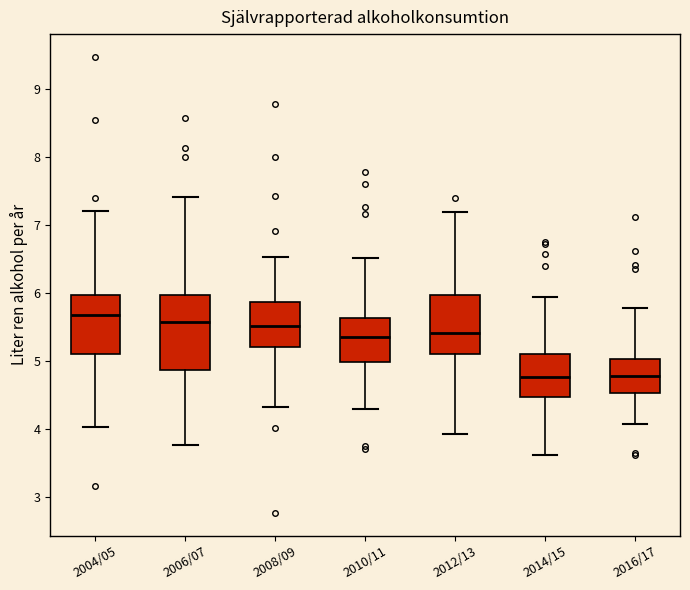

Reading left to right, transcribe this box plot: for each box, give where its median line is, the range the box spans, and where its two whiskers end, as read against the y-axis. The values are not printed on the chart, so give them approximately, as read against the axis.

2004/05: median 5.7, box 5.1 to 6.0, whiskers 4.0 to 7.2
2006/07: median 5.6, box 4.9 to 6.0, whiskers 3.8 to 7.4
2008/09: median 5.5, box 5.2 to 5.9, whiskers 4.3 to 6.5
2010/11: median 5.4, box 5.0 to 5.6, whiskers 4.3 to 6.5
2012/13: median 5.4, box 5.1 to 6.0, whiskers 3.9 to 7.2
2014/15: median 4.8, box 4.5 to 5.1, whiskers 3.6 to 5.9
2016/17: median 4.8, box 4.5 to 5.0, whiskers 4.1 to 5.8